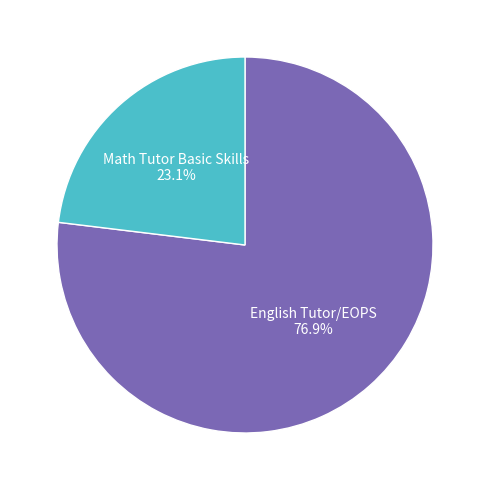

How many segments does this pie chart have?

2